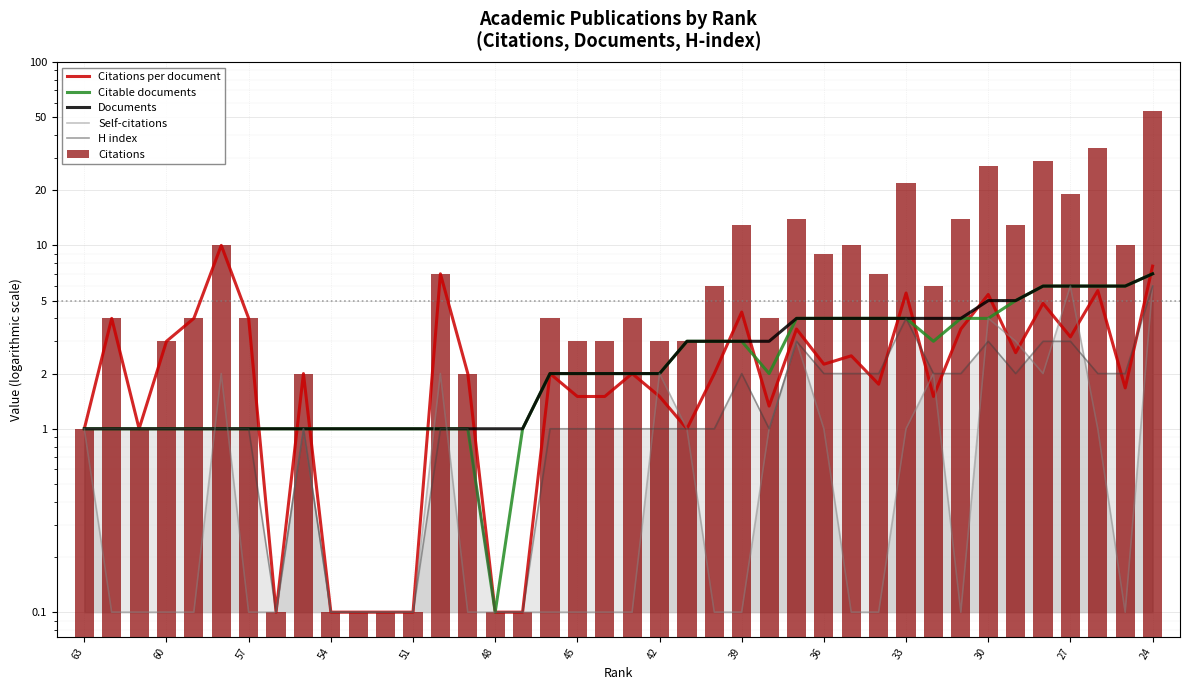

How many values in the Documents series are below 2?

17